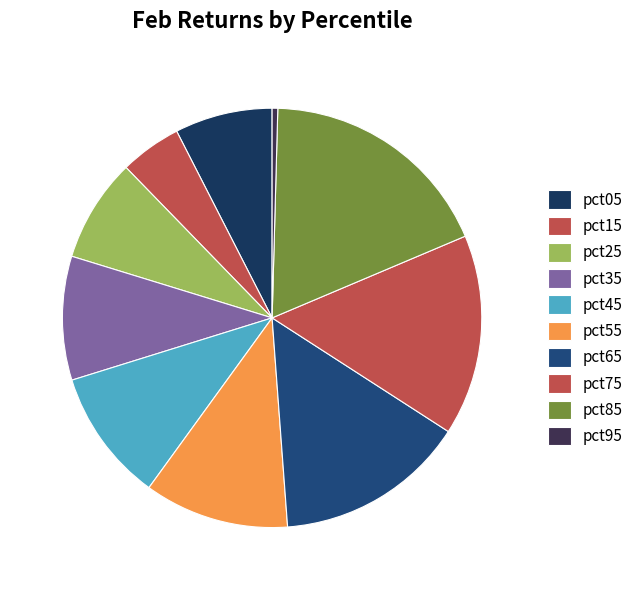

How many slices are in this pie chart?

10